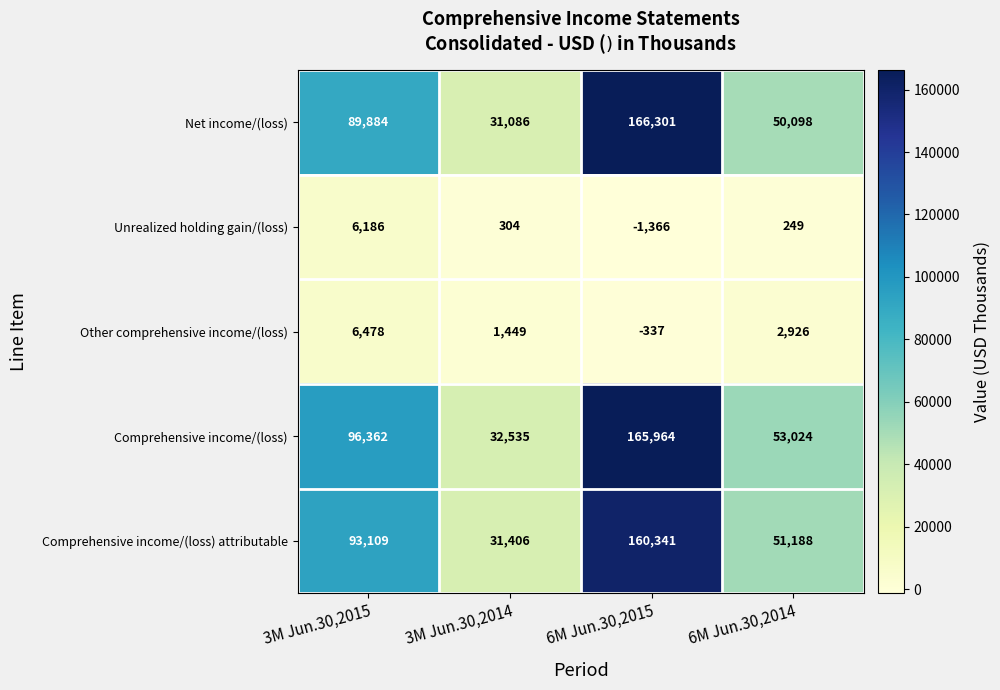

Which series has the largest total across all categories?

Comprehensive income/(loss)